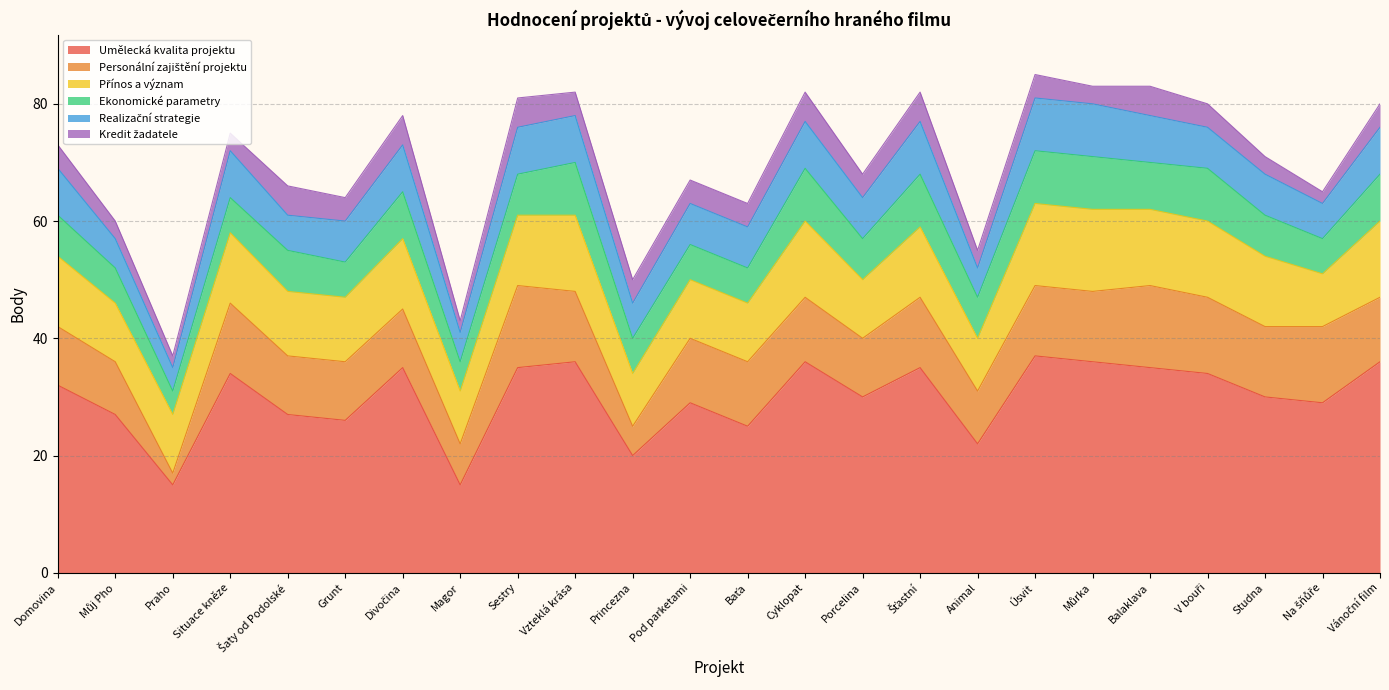

Reading left to right, transcribe all the data shown in this chart.

Umělecká kvalita projektu: Domovina=32	Můj Pho=27	Praho=15	Situace kněze=34	Šaty od Podolské=27	Grunt=26	Divočina=35	Magor=15	Sestry=35	Vzteklá krása=36	Princezna=20	Pod parketami=29	Baťa=25	Cyklopat=36	Porcelina=30	Šťastní=35	Animal=22	Úsvit=37	Můrka=36	Balaklava=35	V bouři=34	Studna=30	Na šňůře=29	Vánoční film=36
Personální zajištění projektu: Domovina=10	Můj Pho=9	Praho=2	Situace kněze=12	Šaty od Podolské=10	Grunt=10	Divočina=10	Magor=7	Sestry=14	Vzteklá krása=12	Princezna=5	Pod parketami=11	Baťa=11	Cyklopat=11	Porcelina=10	Šťastní=12	Animal=9	Úsvit=12	Můrka=12	Balaklava=14	V bouři=13	Studna=12	Na šňůře=13	Vánoční film=11
Přínos a význam: Domovina=12	Můj Pho=10	Praho=10	Situace kněze=12	Šaty od Podolské=11	Grunt=11	Divočina=12	Magor=9	Sestry=12	Vzteklá krása=13	Princezna=9	Pod parketami=10	Baťa=10	Cyklopat=13	Porcelina=10	Šťastní=12	Animal=9	Úsvit=14	Můrka=14	Balaklava=13	V bouři=13	Studna=12	Na šňůře=9	Vánoční film=13
Ekonomické parametry: Domovina=7	Můj Pho=6	Praho=4	Situace kněze=6	Šaty od Podolské=7	Grunt=6	Divočina=8	Magor=5	Sestry=7	Vzteklá krása=9	Princezna=6	Pod parketami=6	Baťa=6	Cyklopat=9	Porcelina=7	Šťastní=9	Animal=7	Úsvit=9	Můrka=9	Balaklava=8	V bouři=9	Studna=7	Na šňůře=6	Vánoční film=8
Realizační strategie: Domovina=8	Můj Pho=5	Praho=4	Situace kněze=8	Šaty od Podolské=6	Grunt=7	Divočina=8	Magor=5	Sestry=8	Vzteklá krása=8	Princezna=6	Pod parketami=7	Baťa=7	Cyklopat=8	Porcelina=7	Šťastní=9	Animal=5	Úsvit=9	Můrka=9	Balaklava=8	V bouři=7	Studna=7	Na šňůře=6	Vánoční film=8
Kredit žadatele: Domovina=4	Můj Pho=3	Praho=2	Situace kněze=3	Šaty od Podolské=5	Grunt=4	Divočina=5	Magor=2	Sestry=5	Vzteklá krása=4	Princezna=4	Pod parketami=4	Baťa=4	Cyklopat=5	Porcelina=4	Šťastní=5	Animal=3	Úsvit=4	Můrka=3	Balaklava=5	V bouři=4	Studna=3	Na šňůře=2	Vánoční film=4